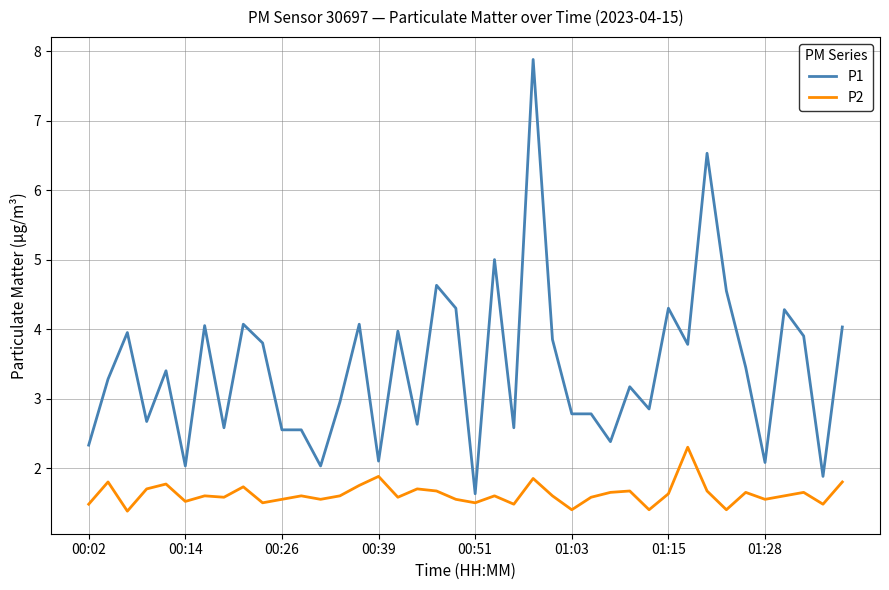

Which series has the widest spread of values?

P1